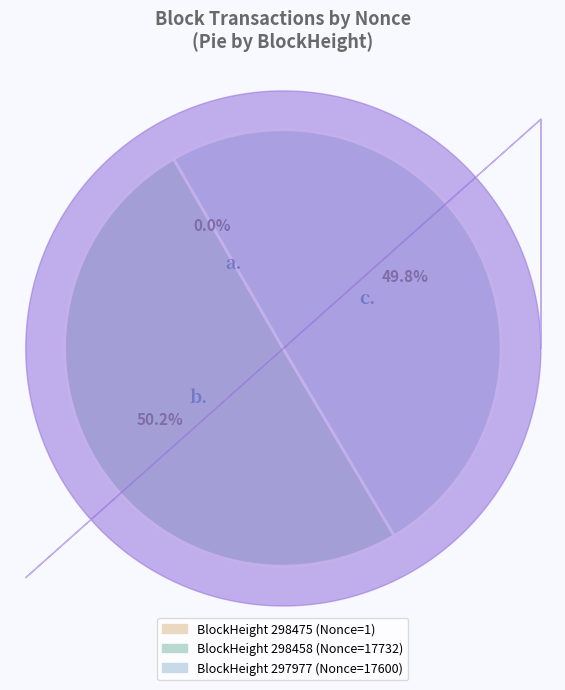

How many slices are in this pie chart?

2